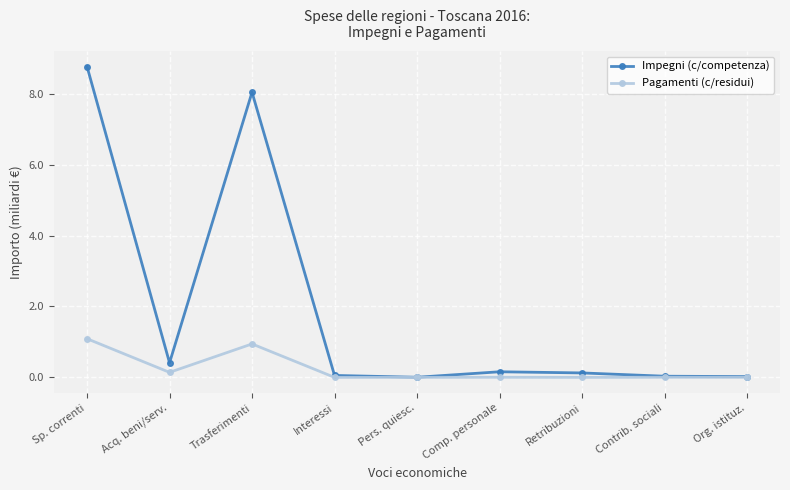

What is the highest value of the Impegni (c/competenza) series?

8.8